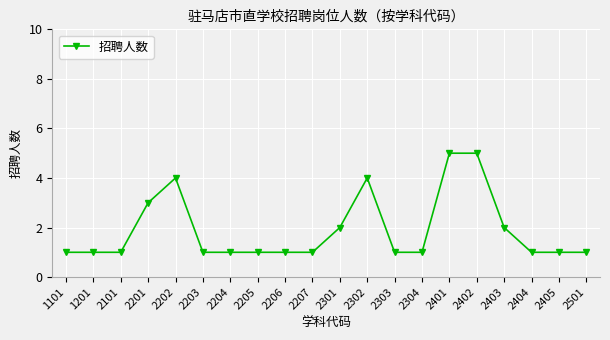

Reading right to left, transcribe all the data shown in this chart.

2501=1	2405=1	2404=1	2403=2	2402=5	2401=5	2304=1	2303=1	2302=4	2301=2	2207=1	2206=1	2205=1	2204=1	2203=1	2202=4	2201=3	2101=1	1201=1	1101=1